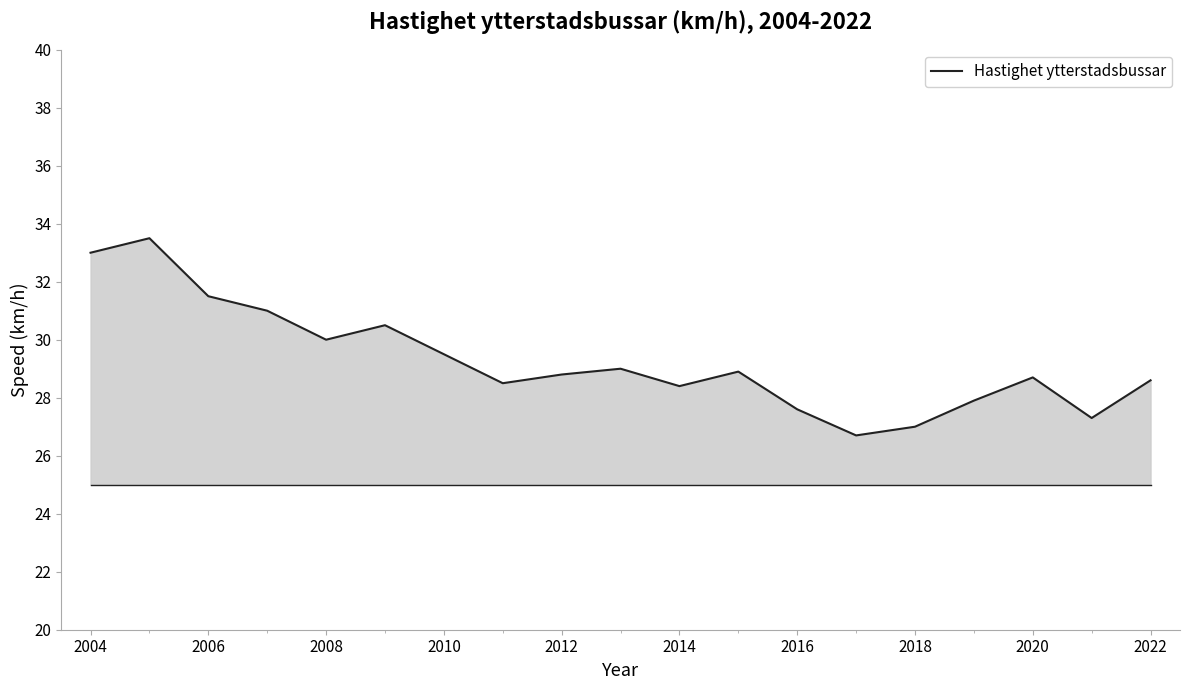

What is the smallest value displayed?

26.7